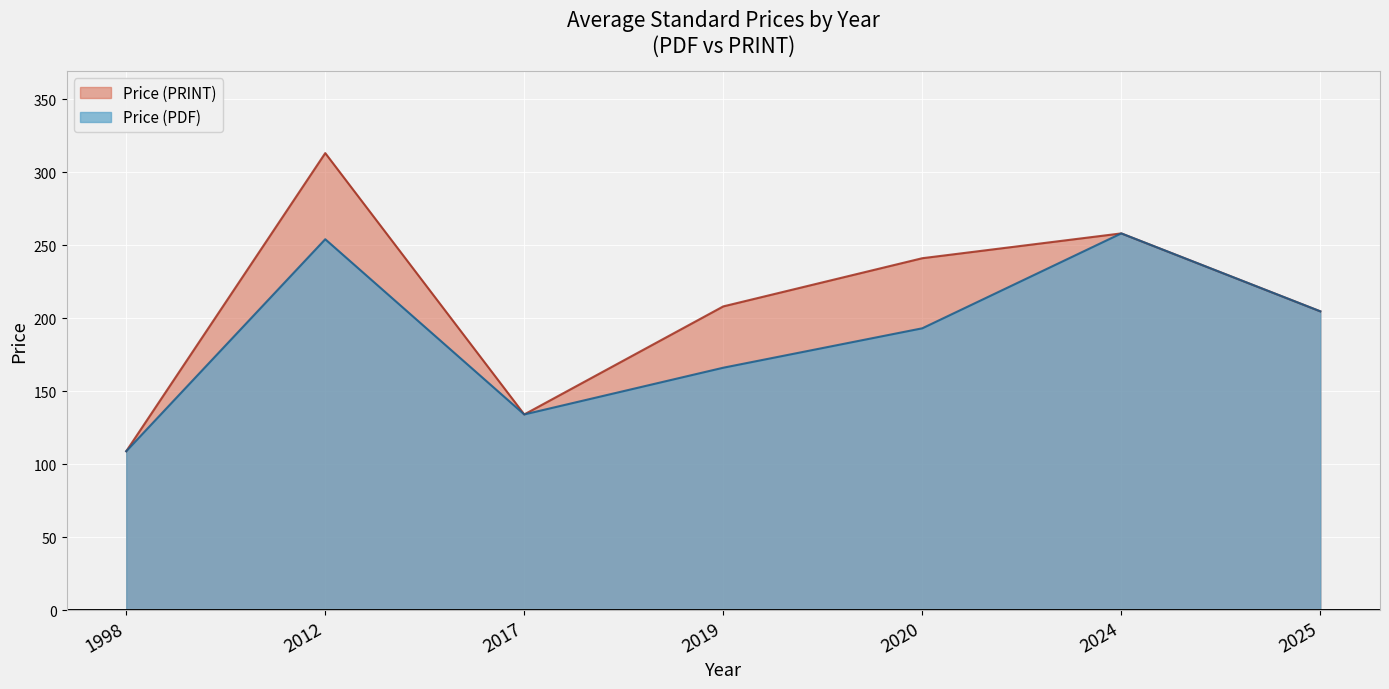

What is the average value of the Avg Price (PDF) series?

188.3